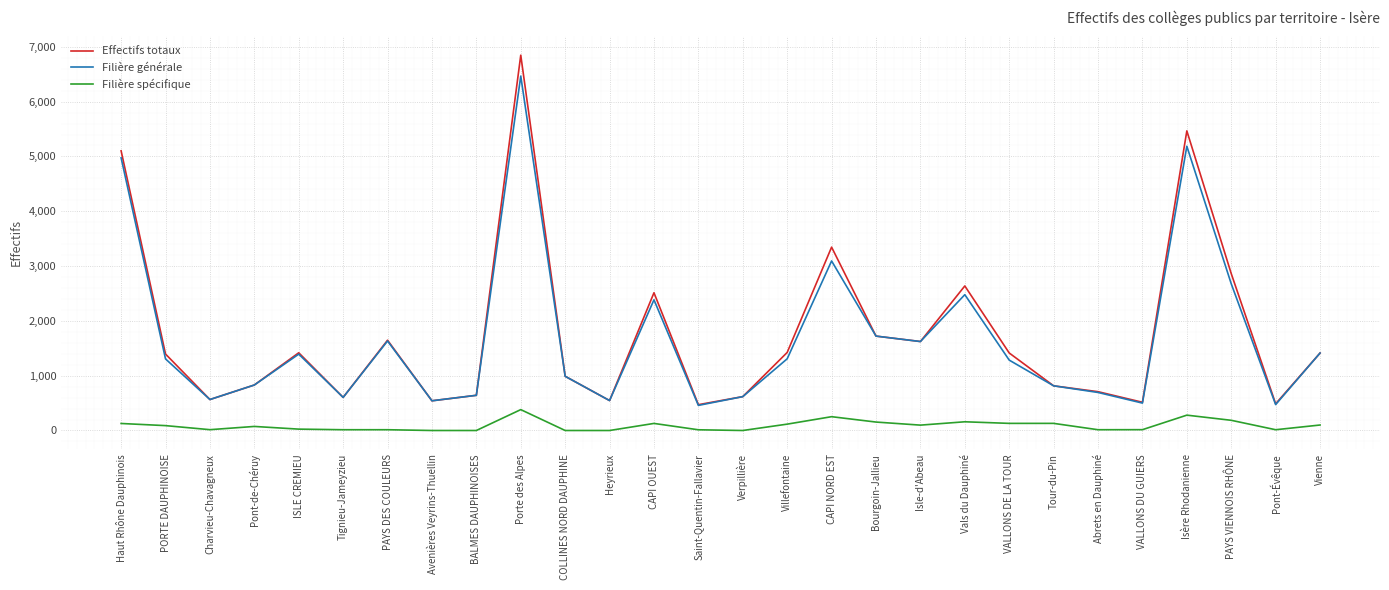

What is the sum of the Effectifs totaux values at Porte des Alpes and CAPI OUEST?

9360